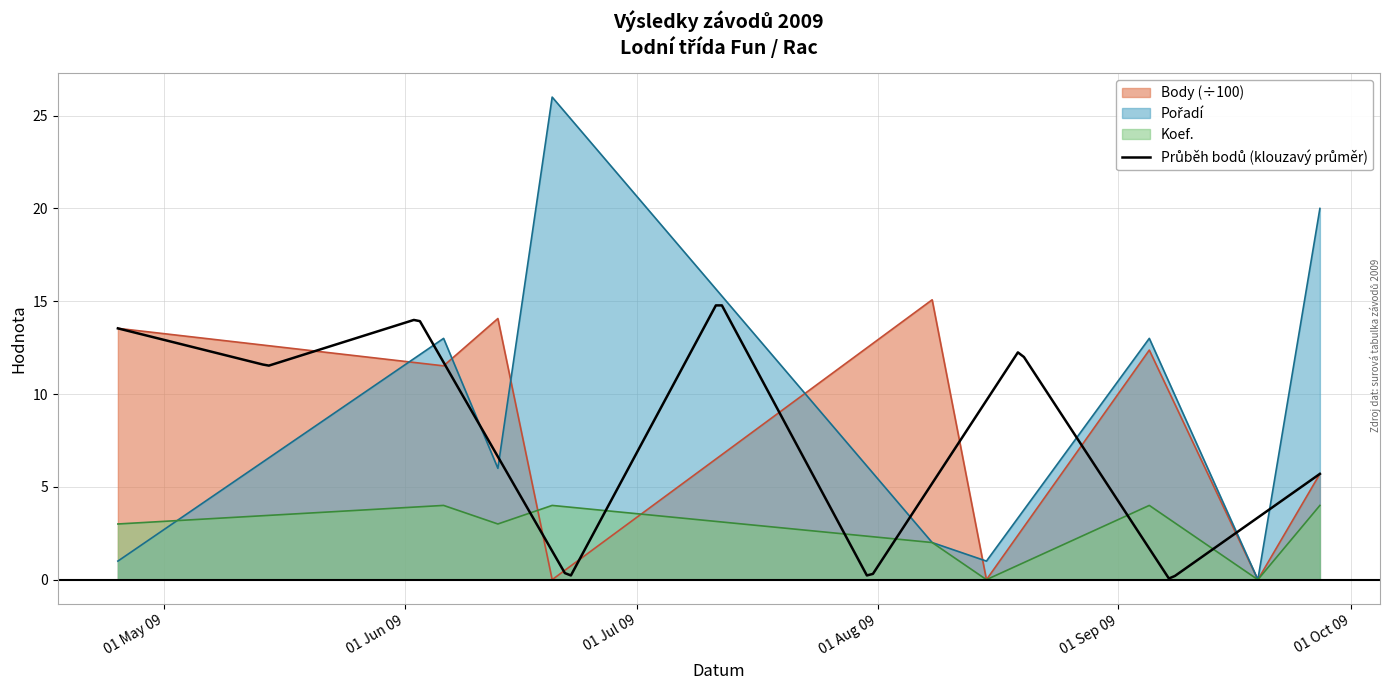

What is the sum of all Pořadí values?

82.0